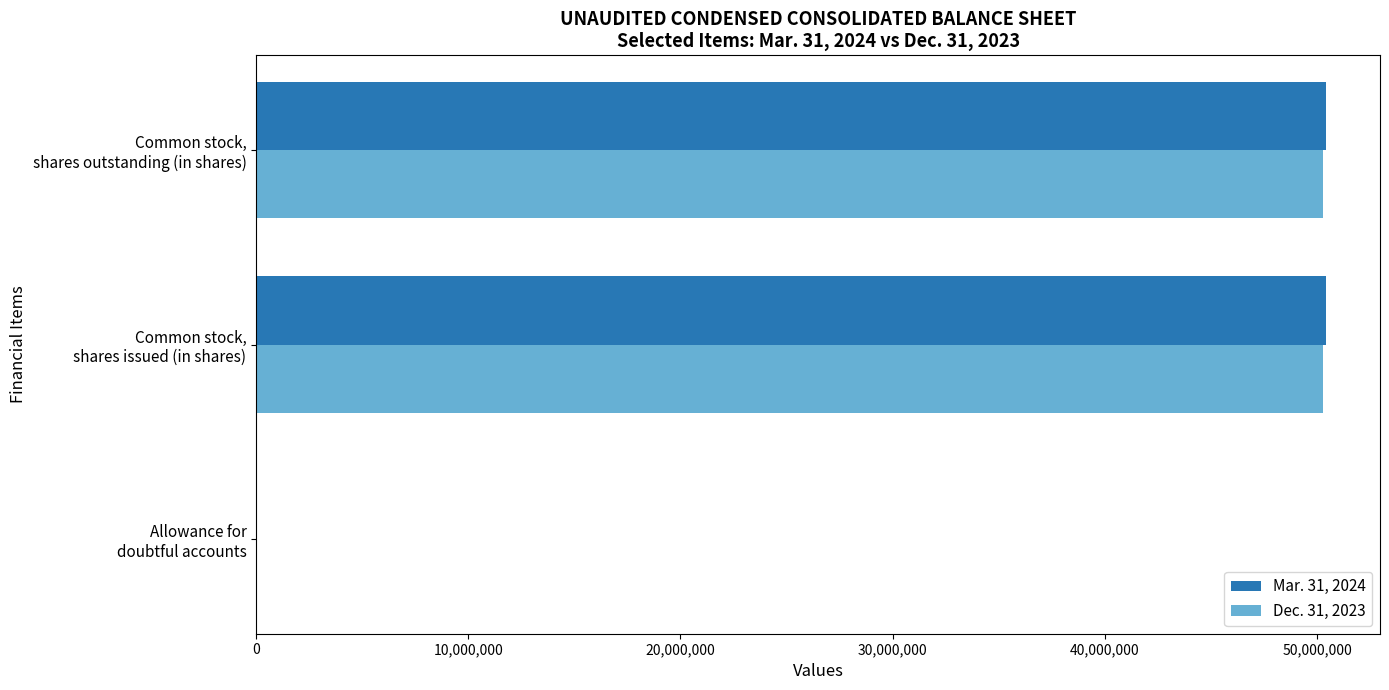

What are all the series names shown in the legend?

Mar. 31, 2024, Dec. 31, 2023